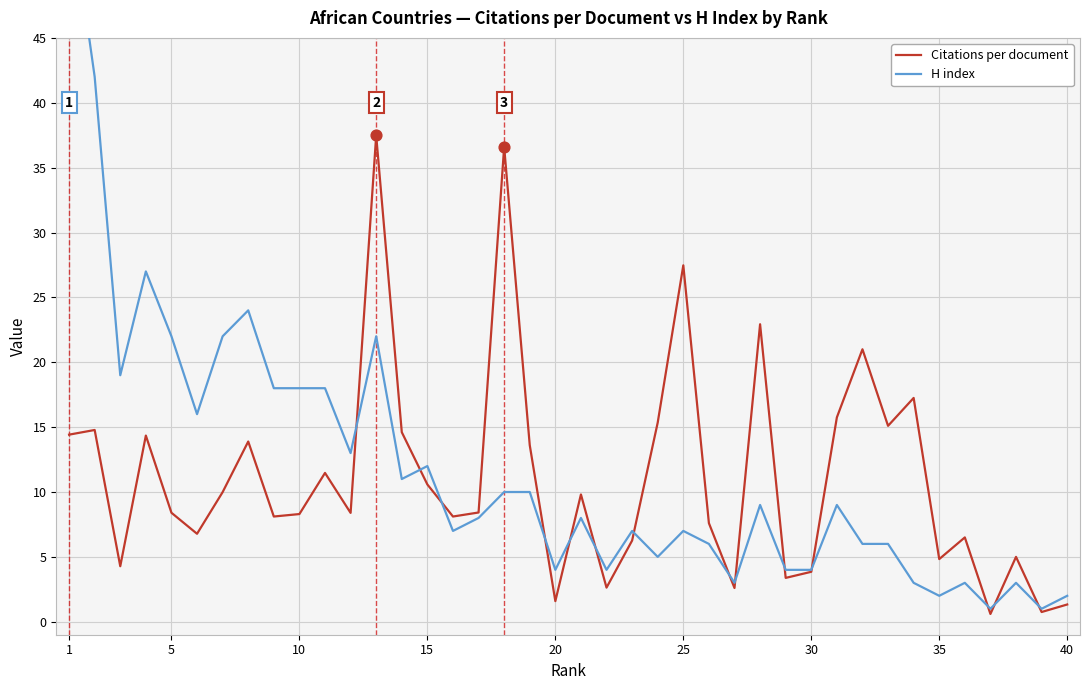

Which series has the largest total across all categories?

H index